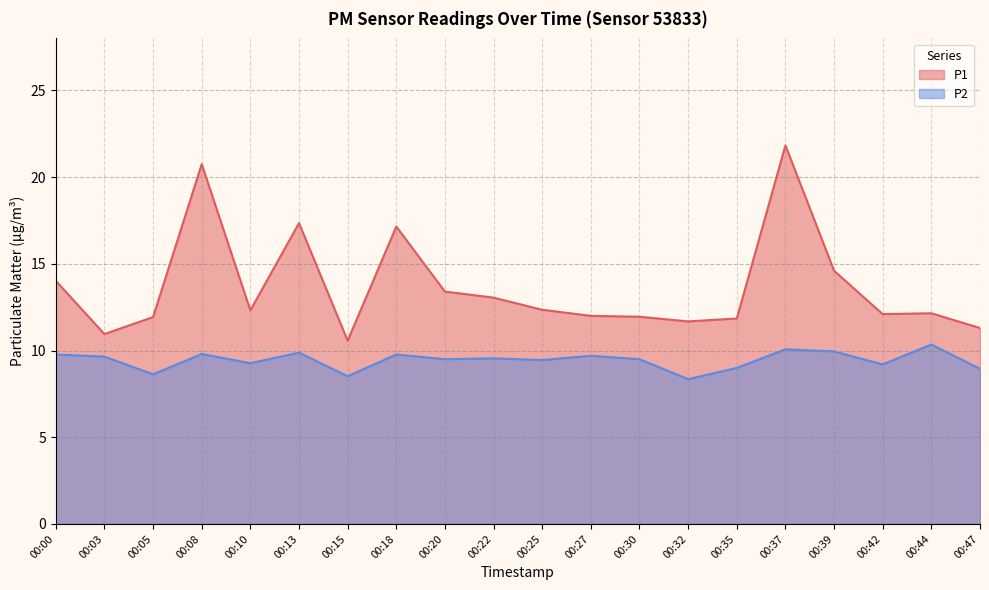

The P2 series shows 9.7 at 00:03. True or false?

True